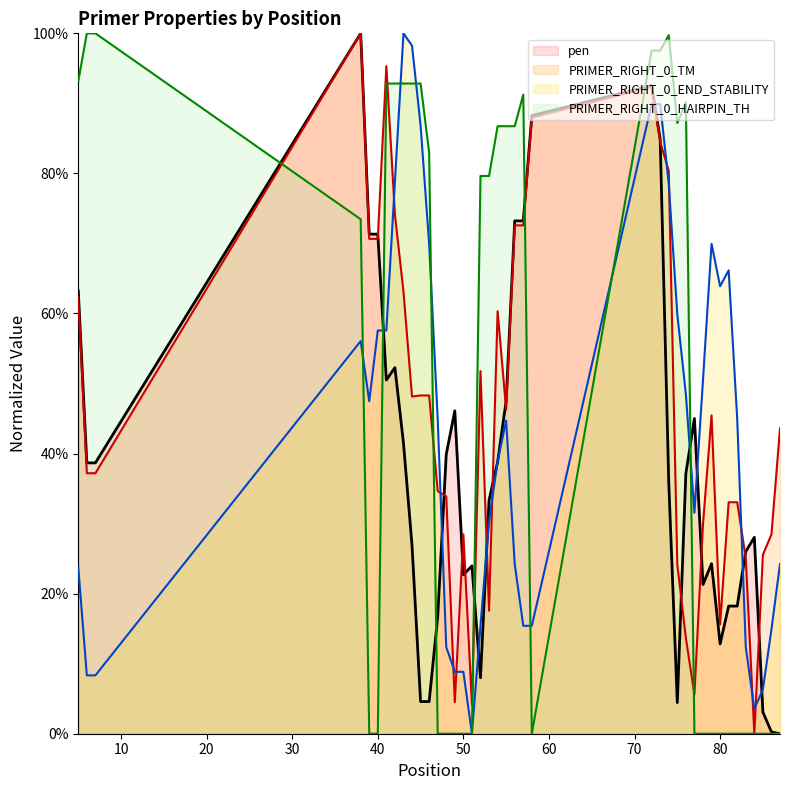

What is the sum of all PRIMER_RIGHT_0_TM values?

18.5